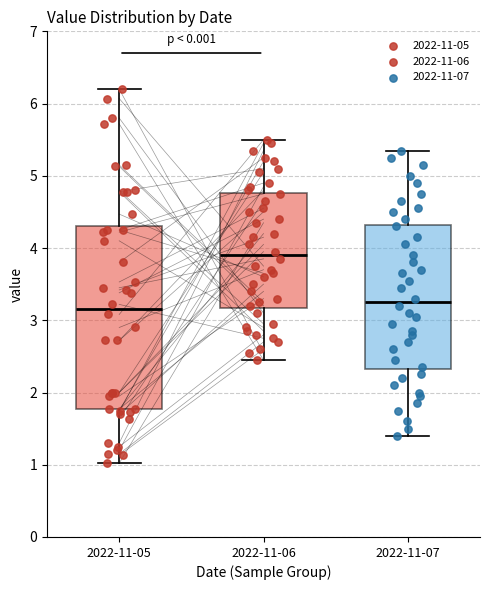

Comparing the boxes themselves (not the whiskers), which one is the tallest?

2022-11-05